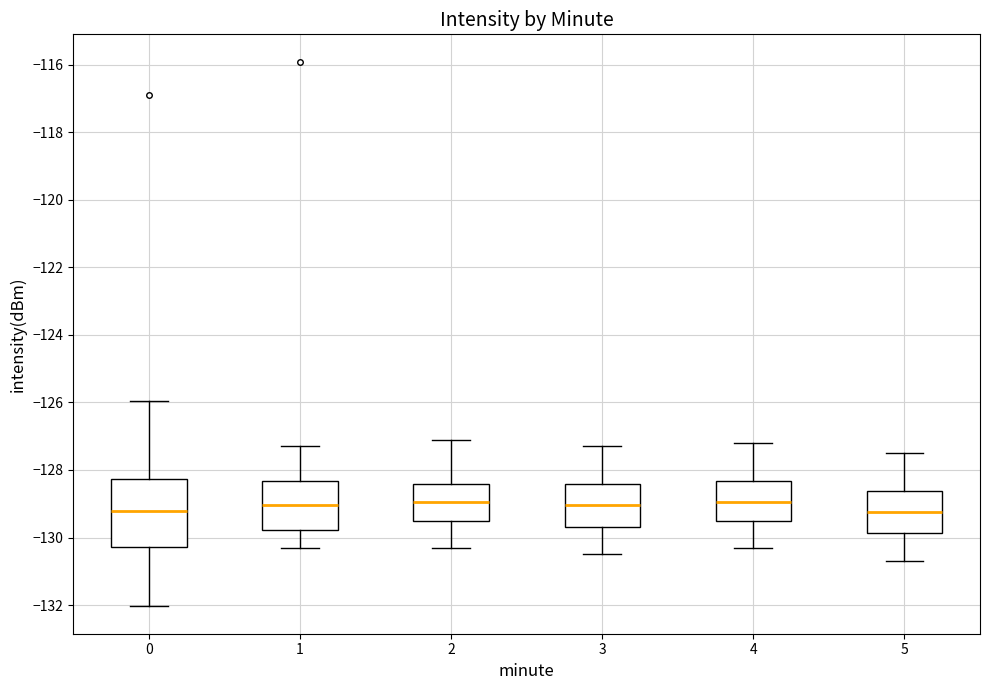

Reading left to right, read every box against the y-axis: the position of its median line, the range the box covers, and the ends of its whiskers. The values are not printed on the chart, so give them approximately, as read against the axis.

0: median -129.2, box -130.2 to -128.2, whiskers -132.0 to -126.0
1: median -129.0, box -129.8 to -128.4, whiskers -130.2 to -127.2
2: median -129.0, box -129.4 to -128.4, whiskers -130.2 to -127.0
3: median -129.0, box -129.6 to -128.4, whiskers -130.4 to -127.2
4: median -129.0, box -129.4 to -128.4, whiskers -130.2 to -127.2
5: median -129.2, box -129.8 to -128.6, whiskers -130.6 to -127.4